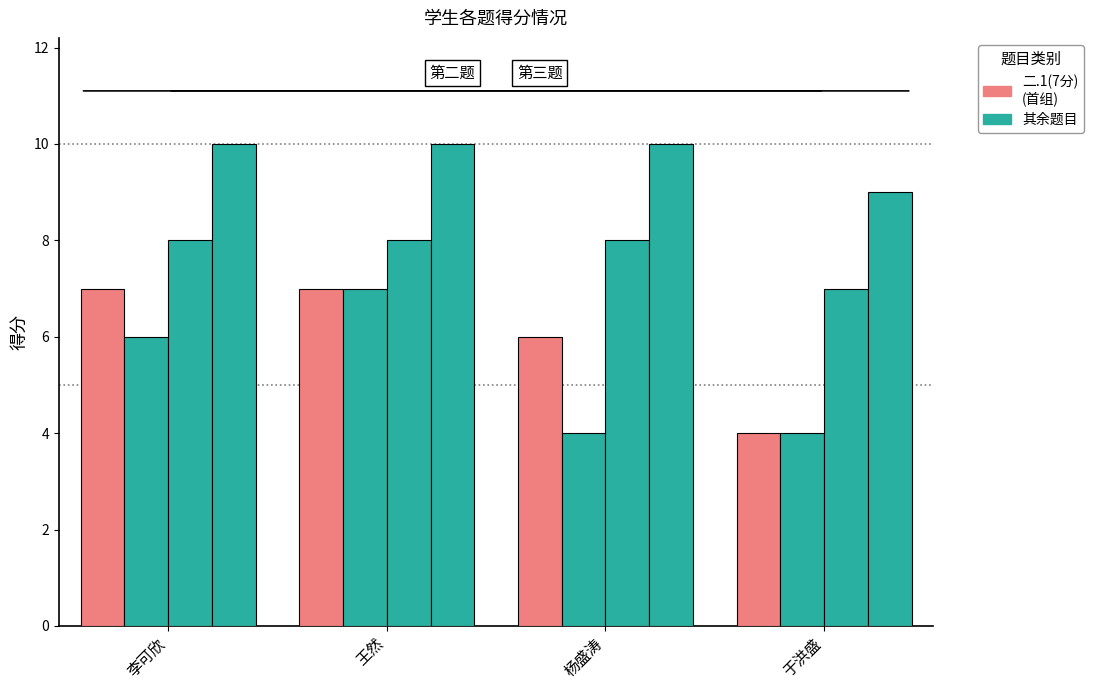

The value of 三.1(10分) at 李可欣 is 8. True or false?

True